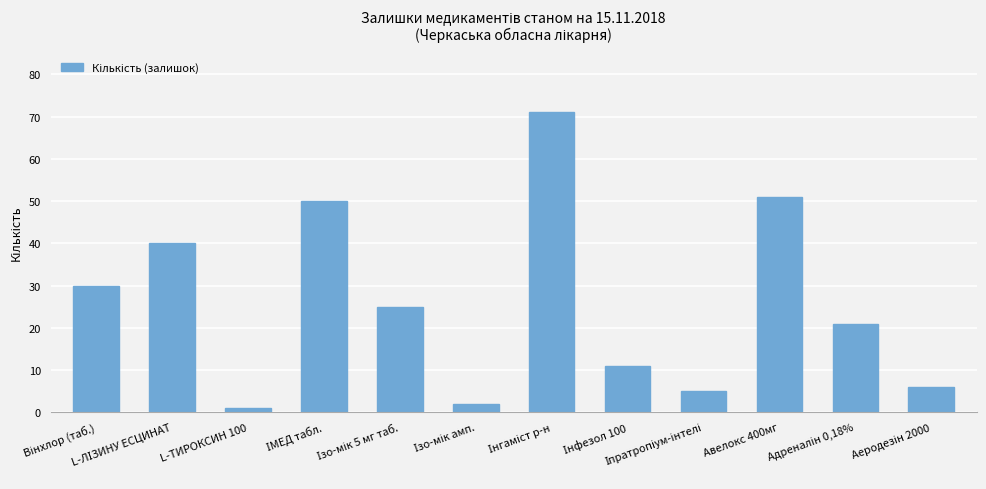

What is the greatest value displayed?

71